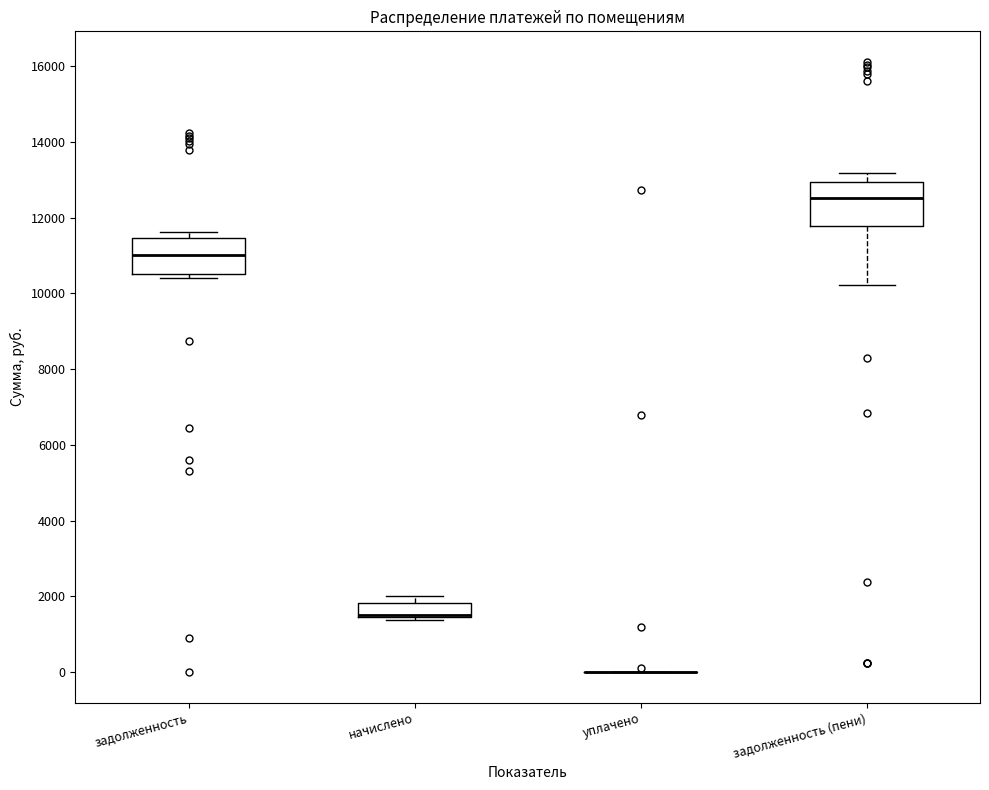

Comparing the boxes themselves (not the whiskers), which one is the tallest?

задолженность (пени)